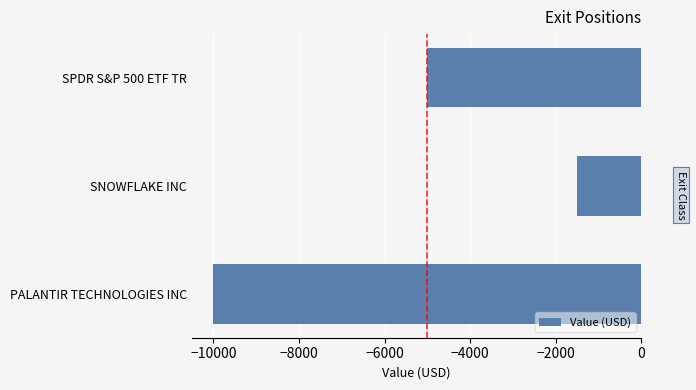

Reading top to bottom, what are all the values shown in this chart?

-5000	-1500	-10000